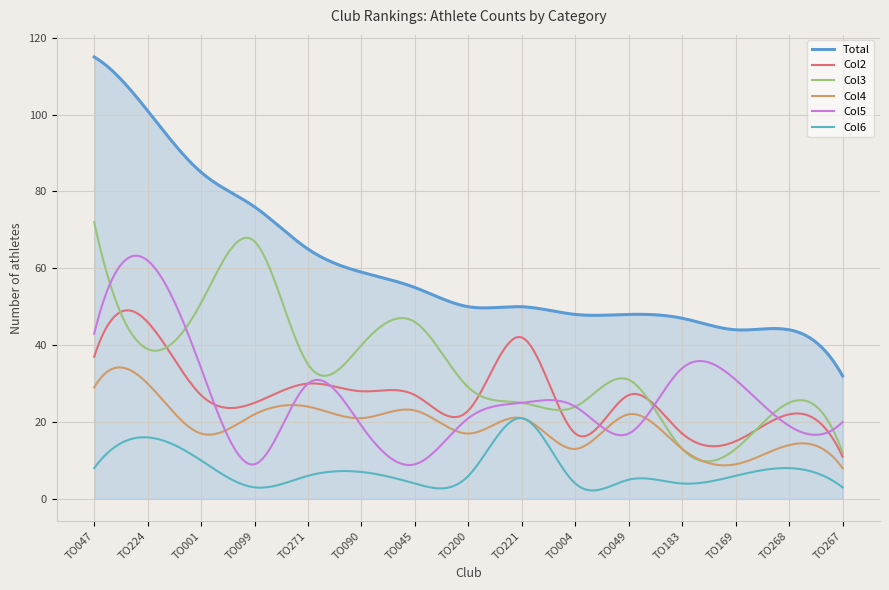

Which series has the widest spread of values?

Total